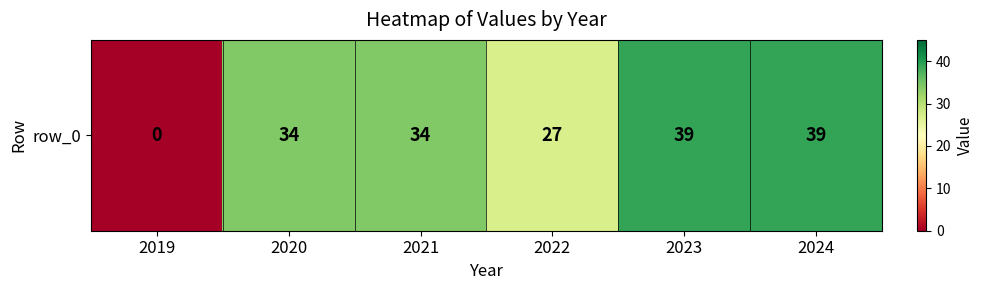

What is the maximum value shown in the chart?

39